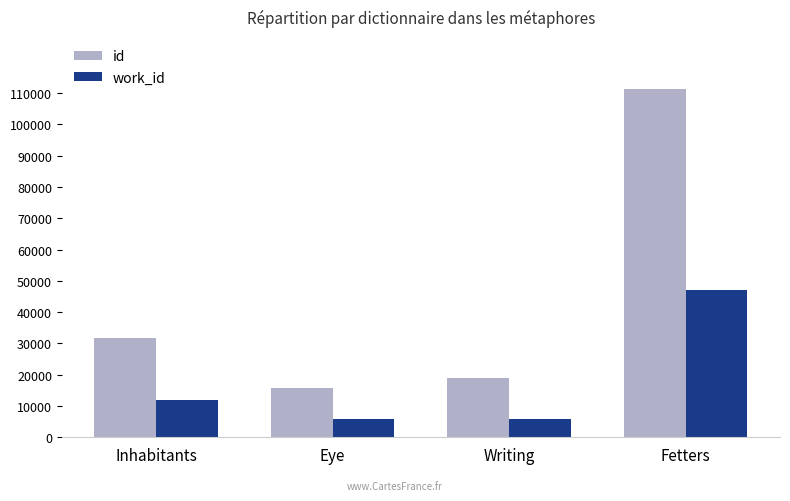

Rank the categories by id value from highest to lowest.

Fetters, Inhabitants, Writing, Eye